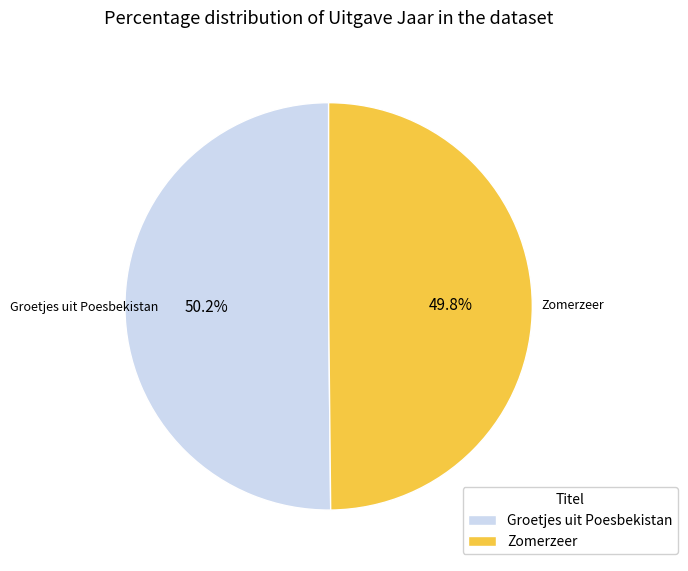

Approximately how many times larger is the value at Groetjes uit Poesbekistan compared to Zomerzeer?

1.0